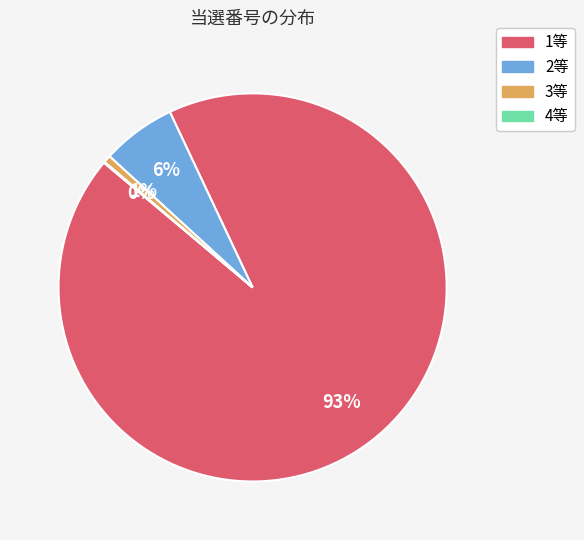

To the nearest percent, what is the average slice percentage?

25%